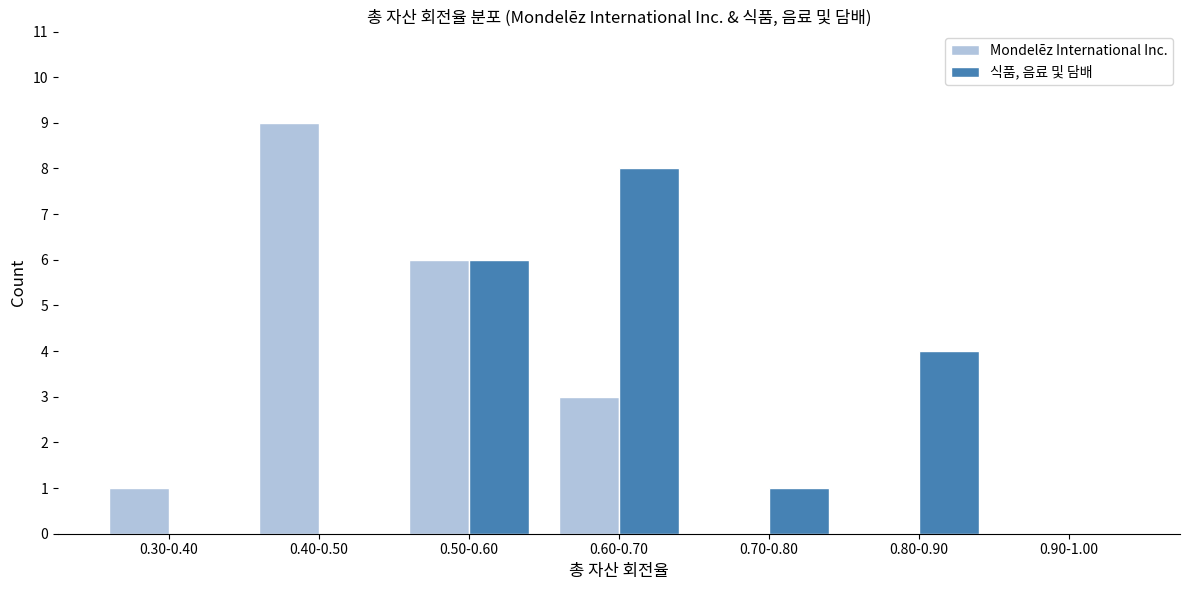

Reading right to left, extract all data points from this chart.

Mondelēz International Inc.: 0.90-1.00=0	0.80-0.90=0	0.70-0.80=0	0.60-0.70=3	0.50-0.60=6	0.40-0.50=9	0.30-0.40=1
식품, 음료 및 담배: 0.90-1.00=0	0.80-0.90=4	0.70-0.80=1	0.60-0.70=8	0.50-0.60=6	0.40-0.50=0	0.30-0.40=0